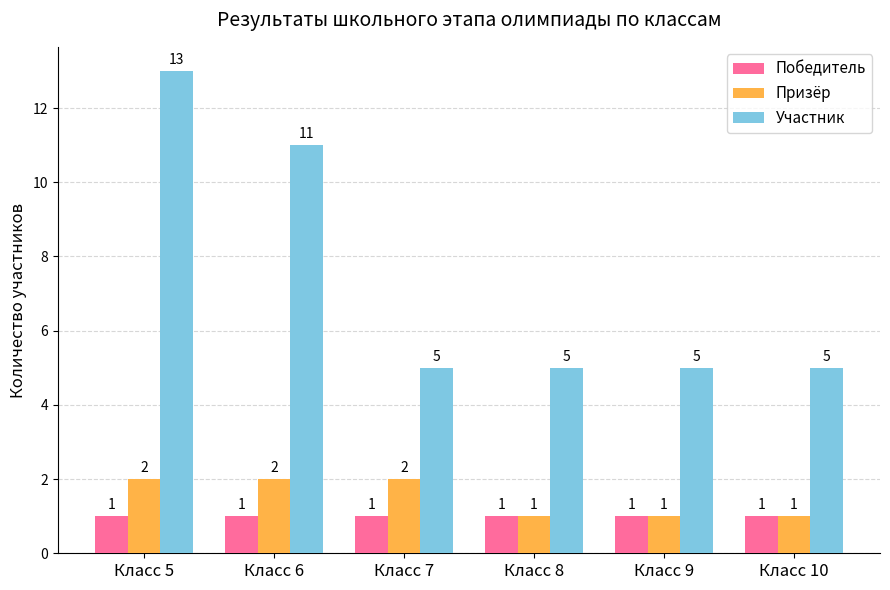

Reading left to right, what are all the values shown in this chart?

Победитель: Класс 5=1	Класс 6=1	Класс 7=1	Класс 8=1	Класс 9=1	Класс 10=1
Призёр: Класс 5=2	Класс 6=2	Класс 7=2	Класс 8=1	Класс 9=1	Класс 10=1
Участник: Класс 5=13	Класс 6=11	Класс 7=5	Класс 8=5	Класс 9=5	Класс 10=5